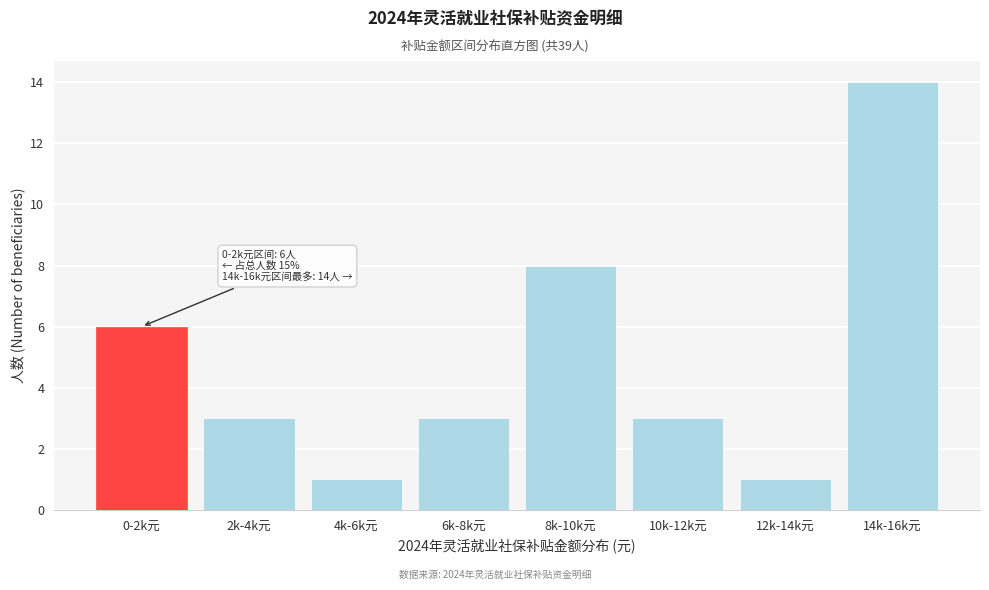

Reading left to right, extract all data points from this chart.

6	3	1	3	8	3	1	14